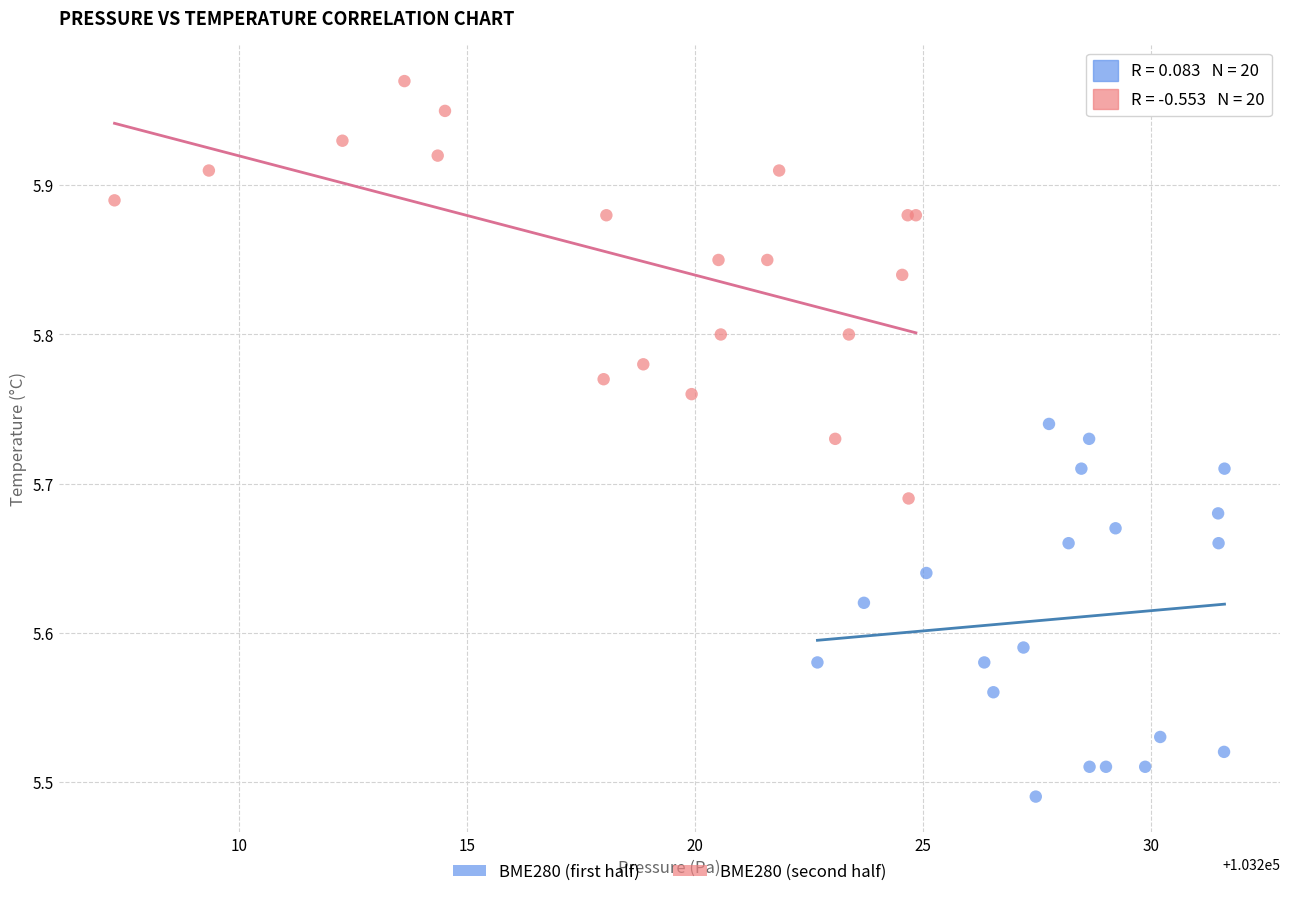

What are all the series names shown in the legend?

BME280 (first half), BME280 (second half)